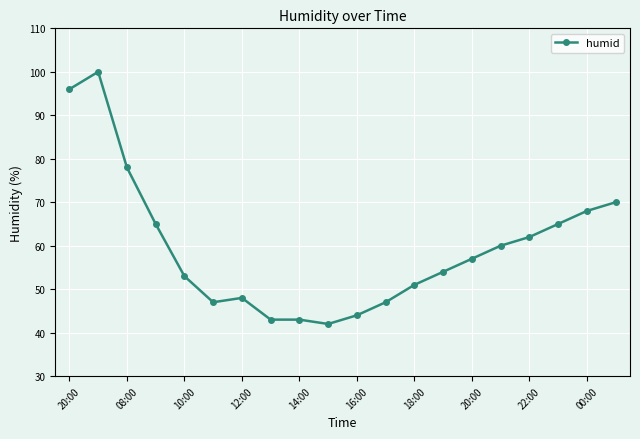

True or false: there are more than 0 points higher than both neighbors.

True